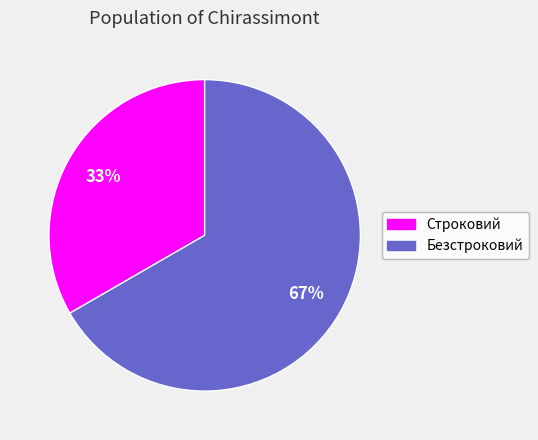

Do Безстроковий and Строковий together represent more than half of the pie?

Yes